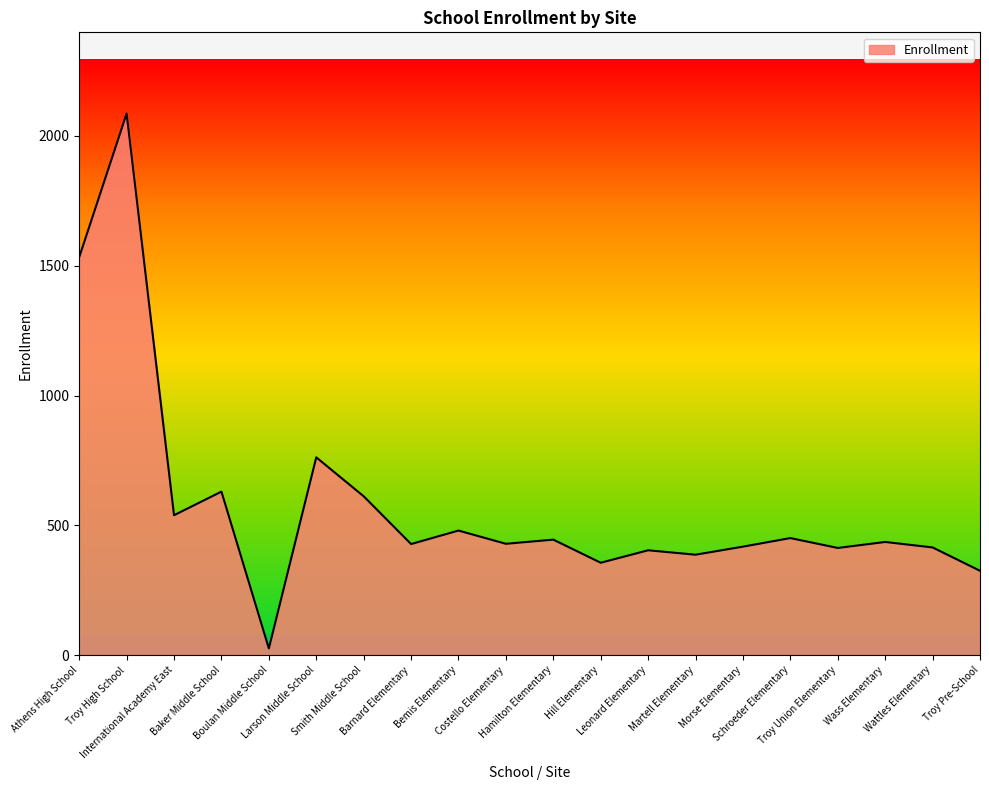

Which has a higher value, Bemis Elementary or Athens High School?

Athens High School